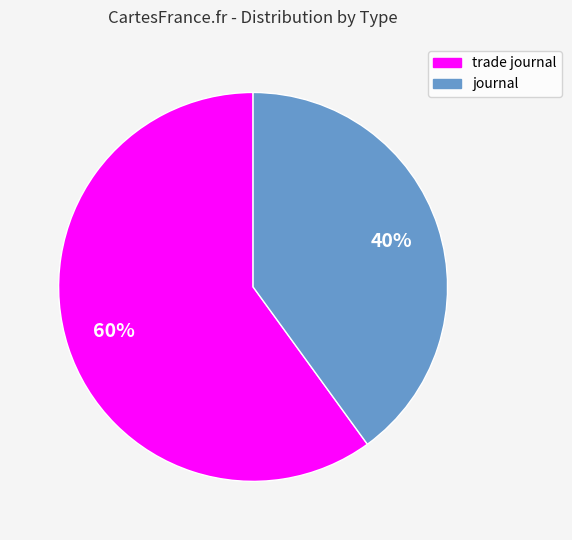

To the nearest percent, what is the difference between the largest and smallest slice percentages?

20%